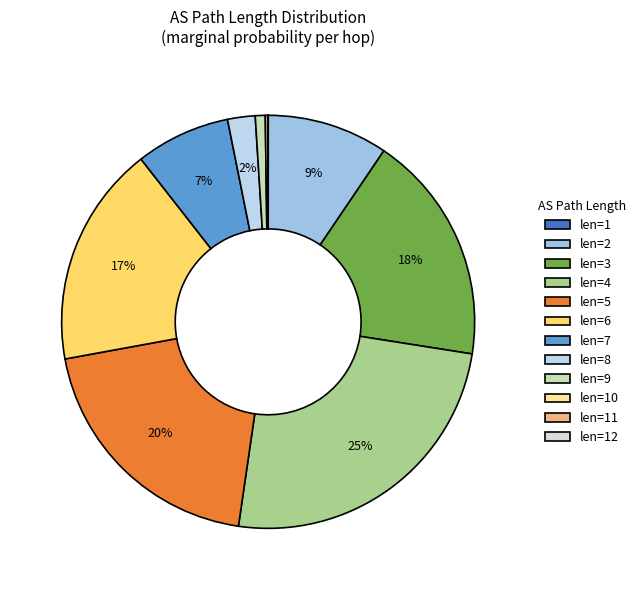

Is len=7 the majority of the pie?

No